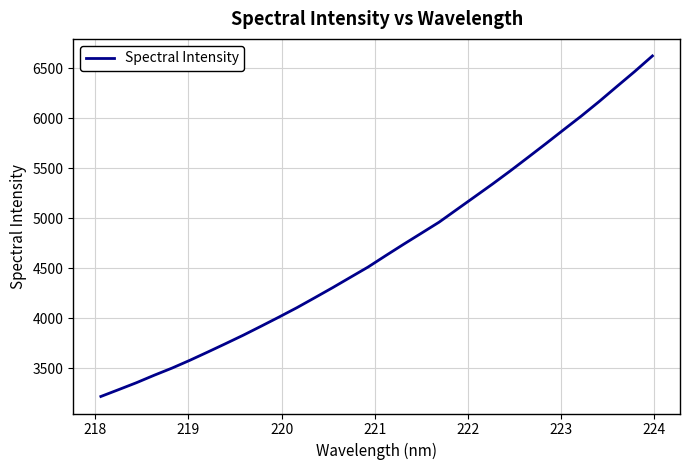

What is the smallest value displayed?

3218.4